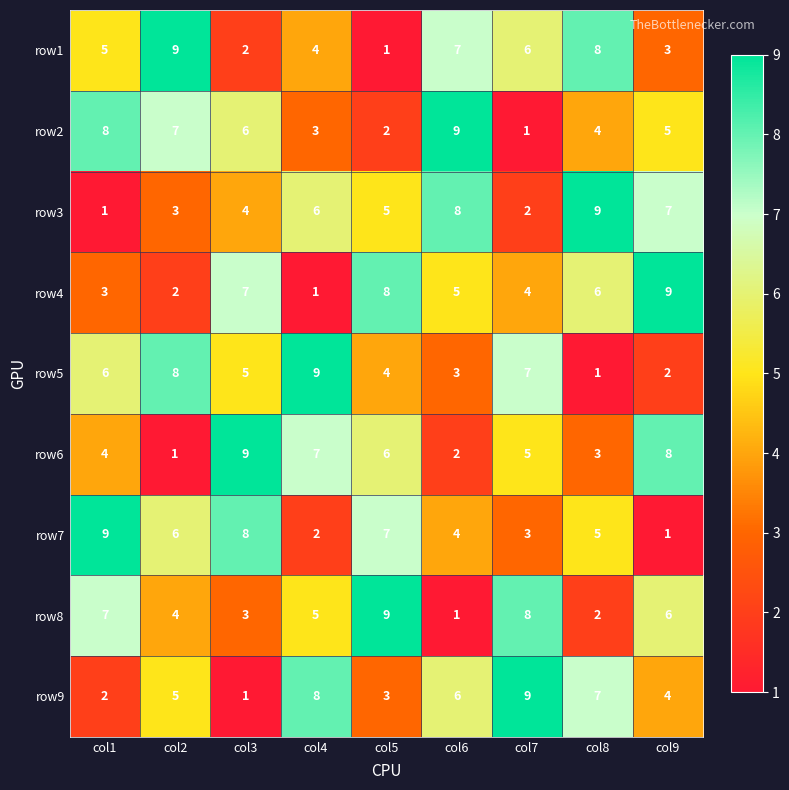

Between col3 and col9, which series saw the biggest shift?

row7